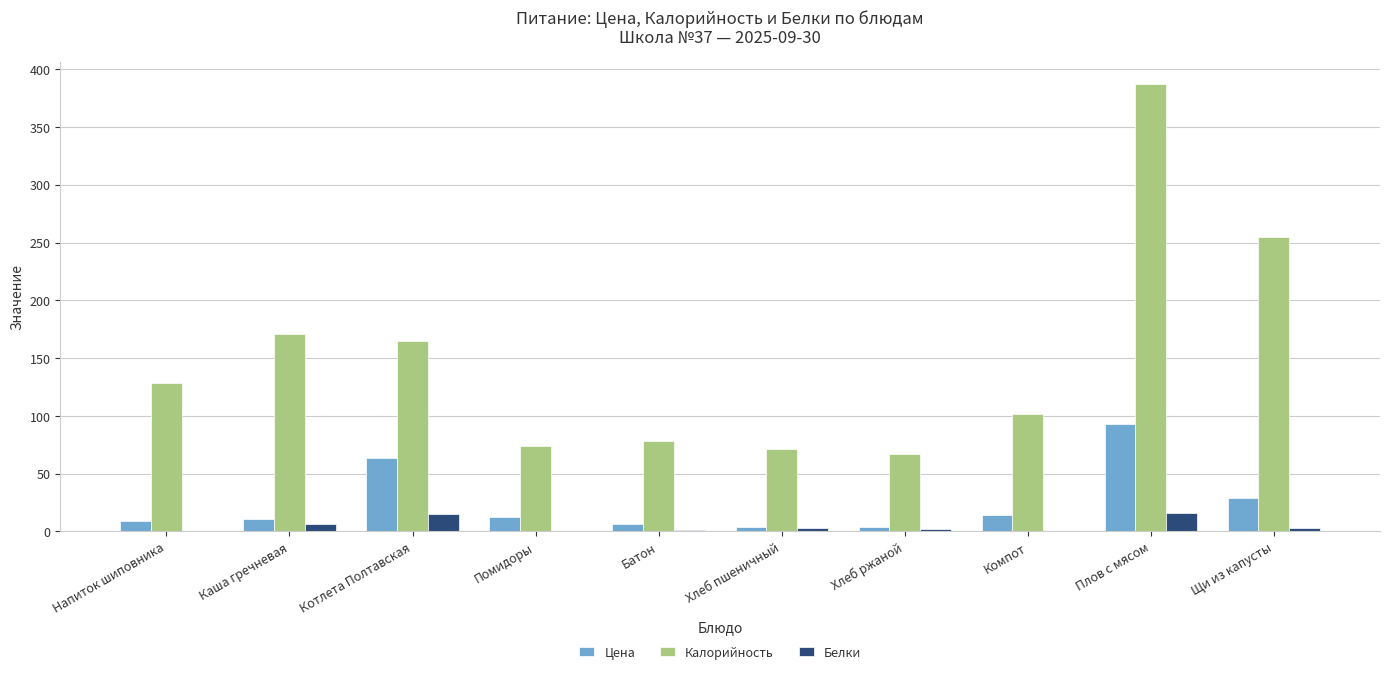

Does the chart contain stacked bars?

No